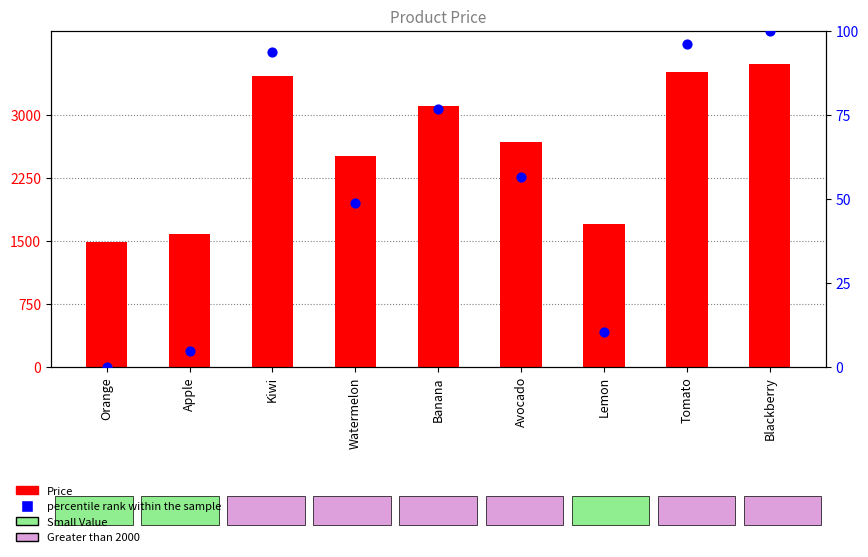

Is the value of Price at Orange greater than the value of percentile rank within the sample at Kiwi?

Yes